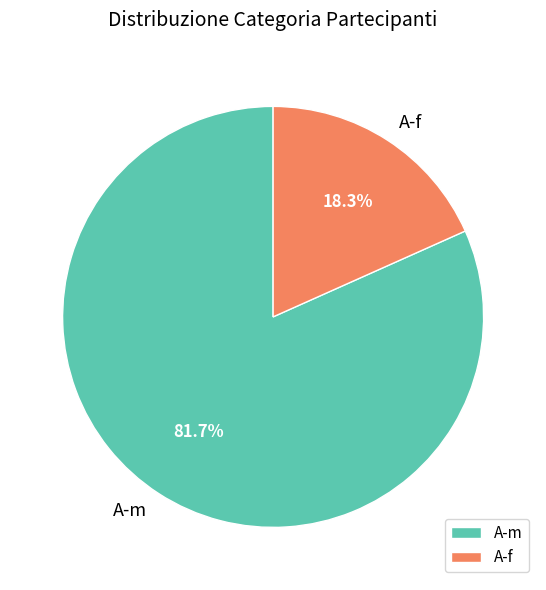

Is A-f the majority of the pie?

No